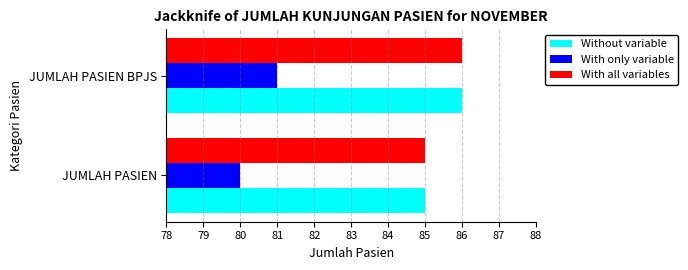

At which label does With only variable reach its peak?

JUMLAH PASIEN BPJS